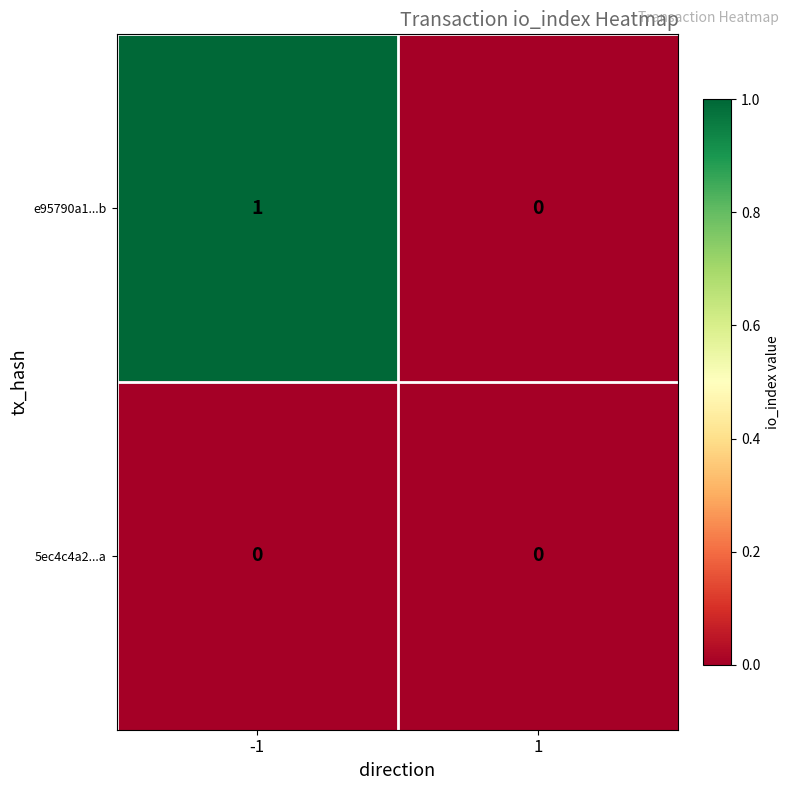

Which series has the largest range (max minus min)?

e95790a1...b